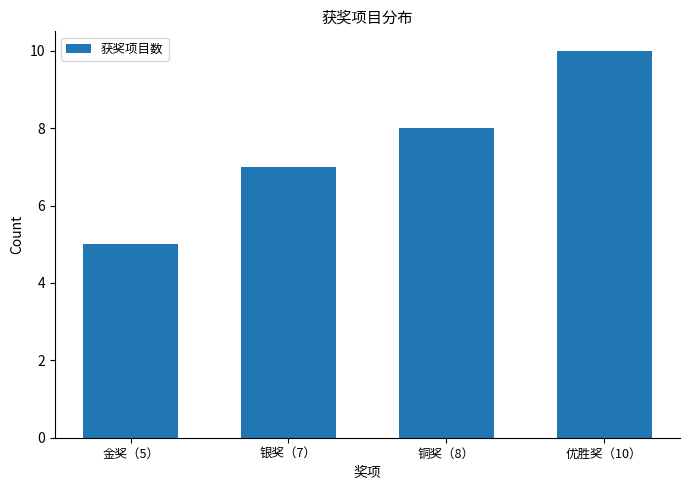

What value does the data have at 银奖（7）?

7